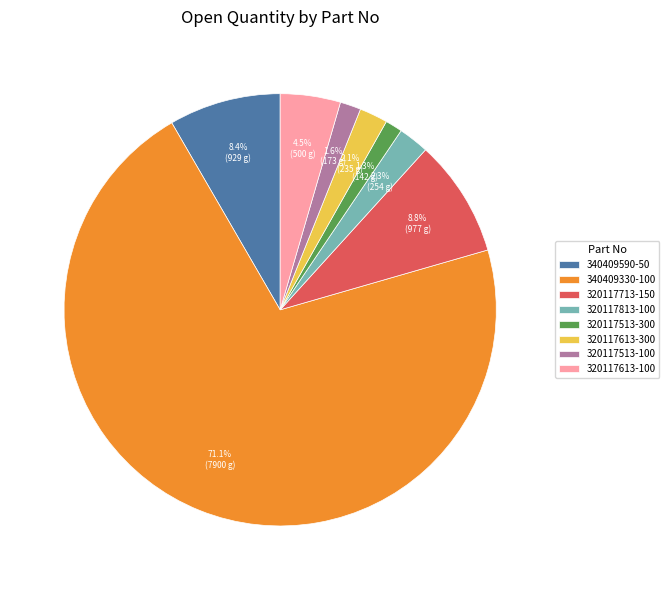

Approximately how many times larger is the value at 320117813-100 compared to 320117613-100?

0.5